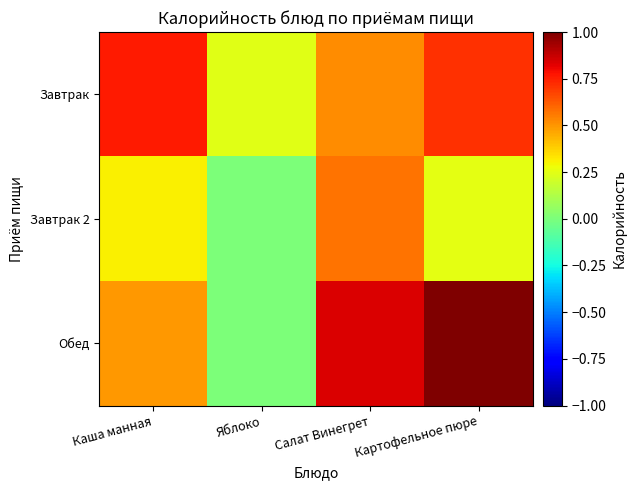

Which category has the highest value across all series?

Картофельное пюре